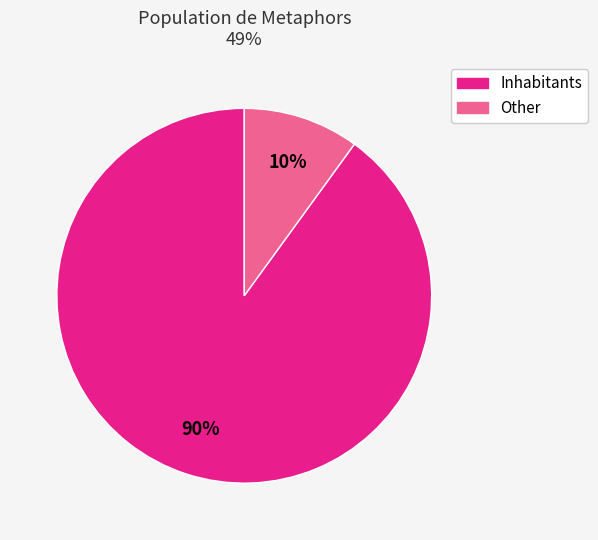

To the nearest percent, what is the average slice percentage?

50%